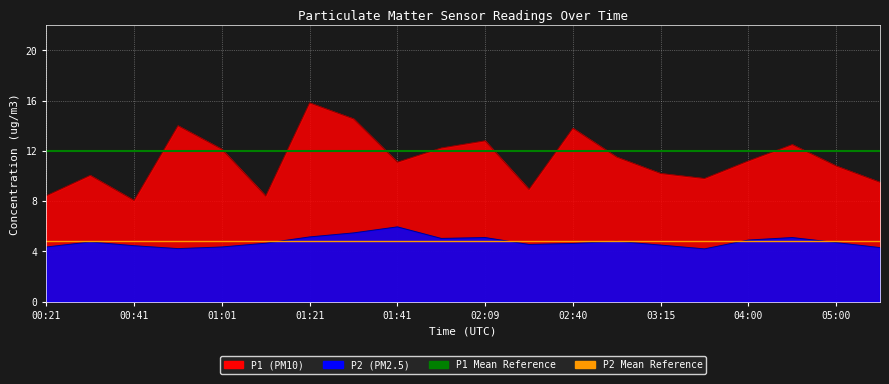

What is the difference between the highest and lowest values at 00:21?

7.2